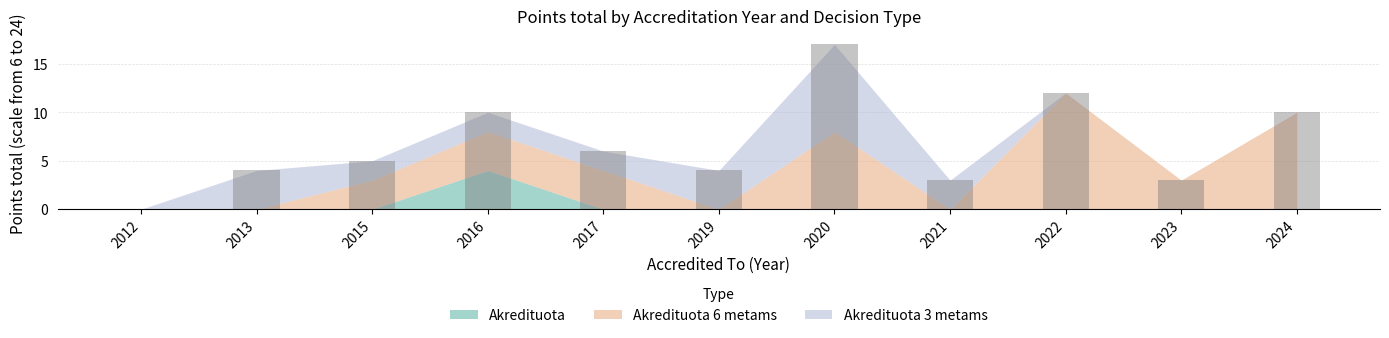

What is the sum of the values at 2024 and 2019?

14